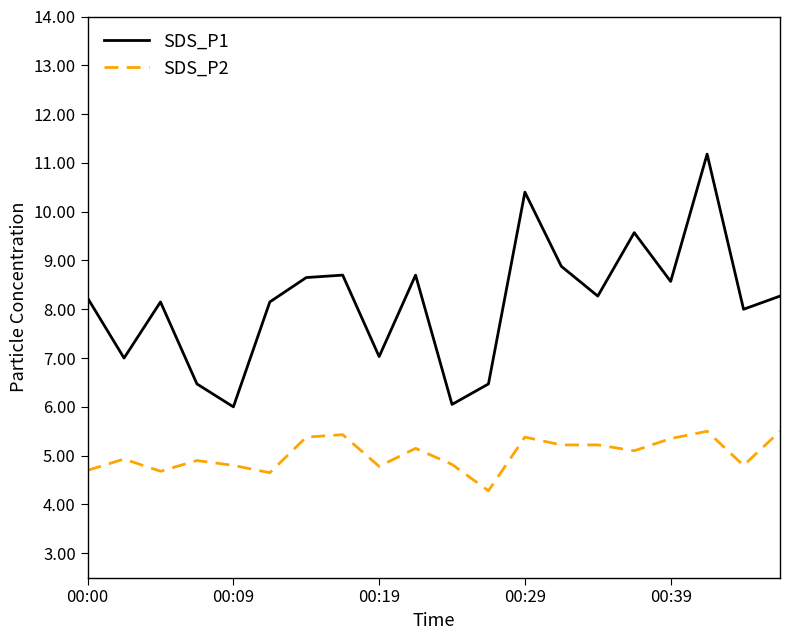

What is the highest value of the SDS_P1 series?

11.2